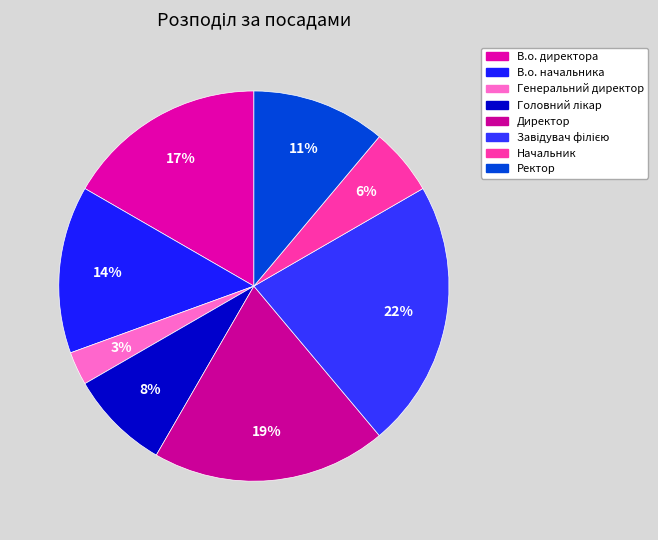

To the nearest percent, what percentage of the pie is Начальник?

6%